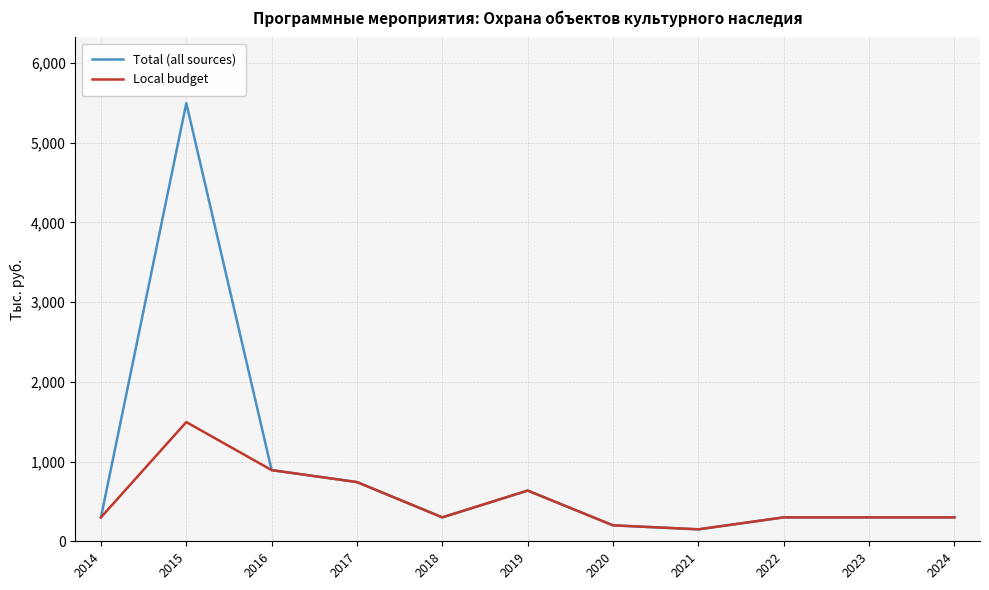

At which label is Total (all sources) closest to 2822?

2016